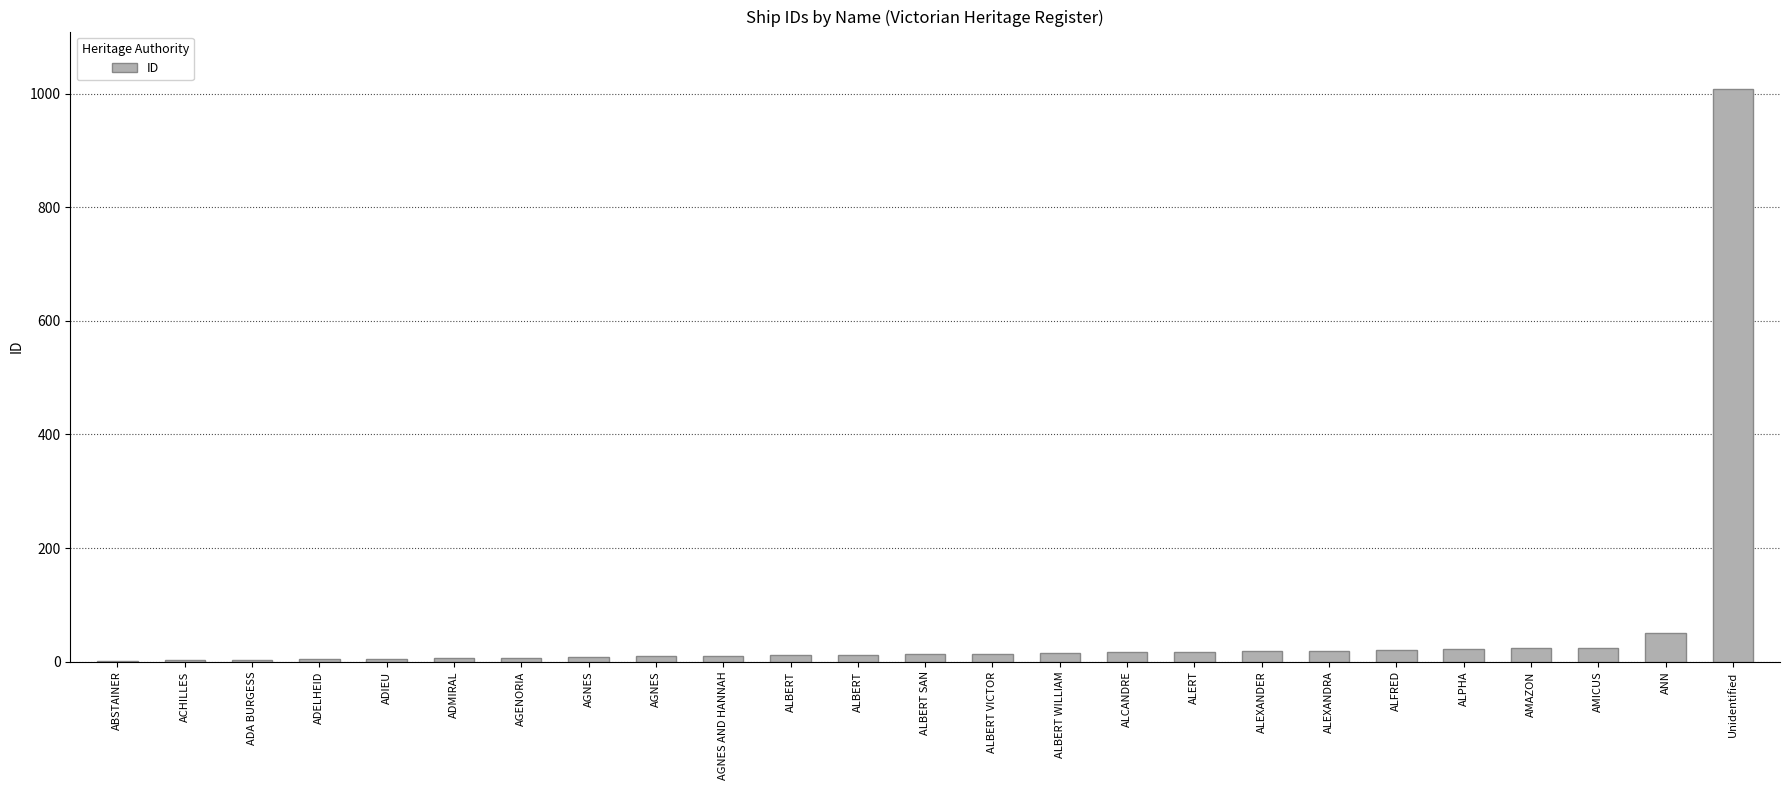

List the labels in order of value, smallest first.

ABSTAINER, ACHILLES, ADA BURGESS, ADELHEID, ADIEU, ADMIRAL, AGENORIA, AGNES, AGNES, AGNES AND HANNAH, ALBERT, ALBERT, ALBERT SAN, ALBERT VICTOR, ALBERT WILLIAM, ALCANDRE, ALERT, ALEXANDER, ALEXANDRA, ALFRED, ALPHA, AMAZON, AMICUS, ANN, Unidentified